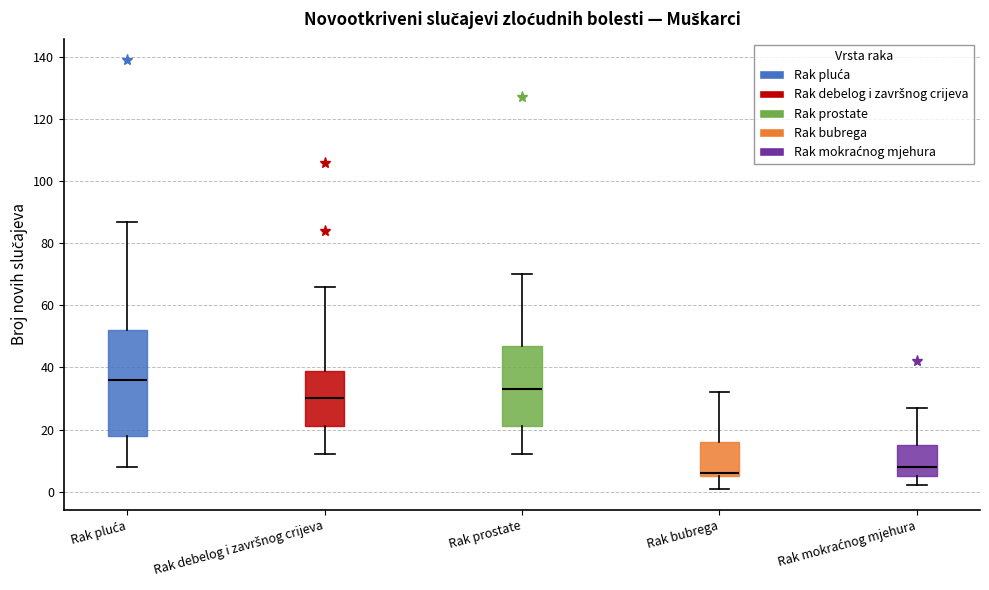

Reading left to right, read every box against the y-axis: the position of its median line, the range the box covers, and the ends of its whiskers. The values are not printed on the chart, so give them approximately, as read against the axis.

Rak pluća: median 36, box 18 to 52, whiskers 8 to 88
Rak debelog i završnog crijeva: median 30, box 22 to 40, whiskers 12 to 66
Rak prostate: median 34, box 22 to 48, whiskers 12 to 70
Rak bubrega: median 6 (just above the box's lower edge), box 6 to 16, whiskers 2 to 32
Rak mokraćnog mjehura: median 8, box 6 to 16, whiskers 2 to 28